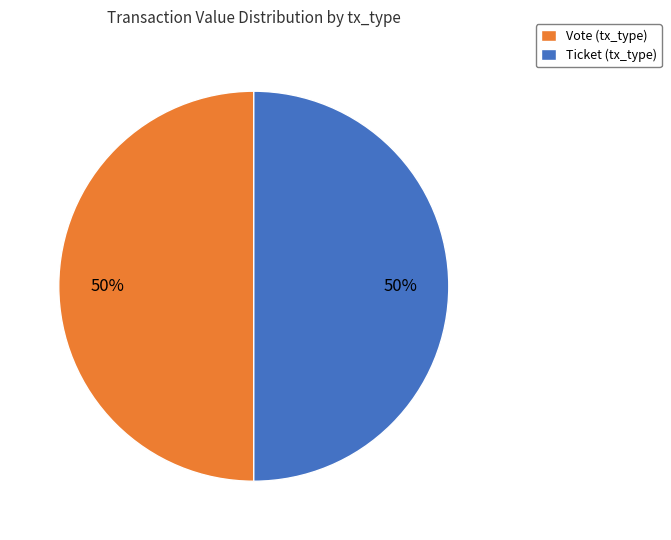

To the nearest percent, what is the difference between the Vote and Ticket slice percentages?

0%